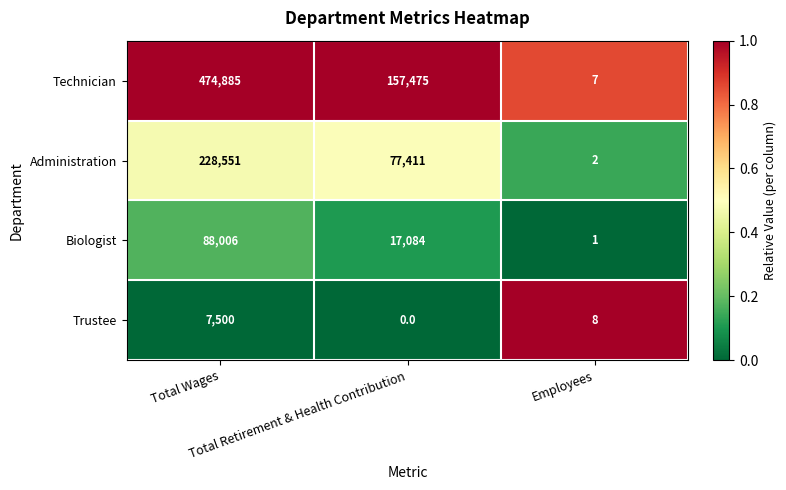

What is the maximum value shown in the chart?

474885